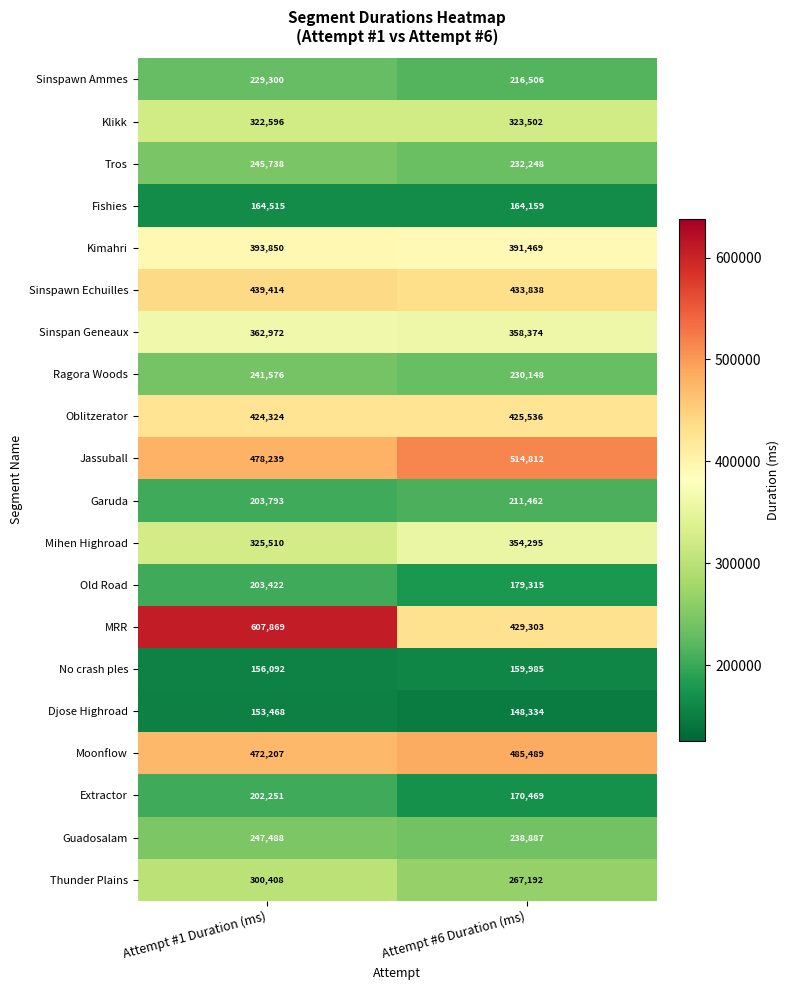

At Attempt #1 Duration (ms), list the series in order from largest to smallest.

MRR, Jassuball, Moonflow, Sinspawn Echuilles, Oblitzerator, Kimahri, Sinspan Geneaux, Mihen Highroad, Klikk, Thunder Plains, Guadosalam, Tros, Ragora Woods, Sinspawn Ammes, Garuda, Old Road, Extractor, Fishies, No crash ples, Djose Highroad